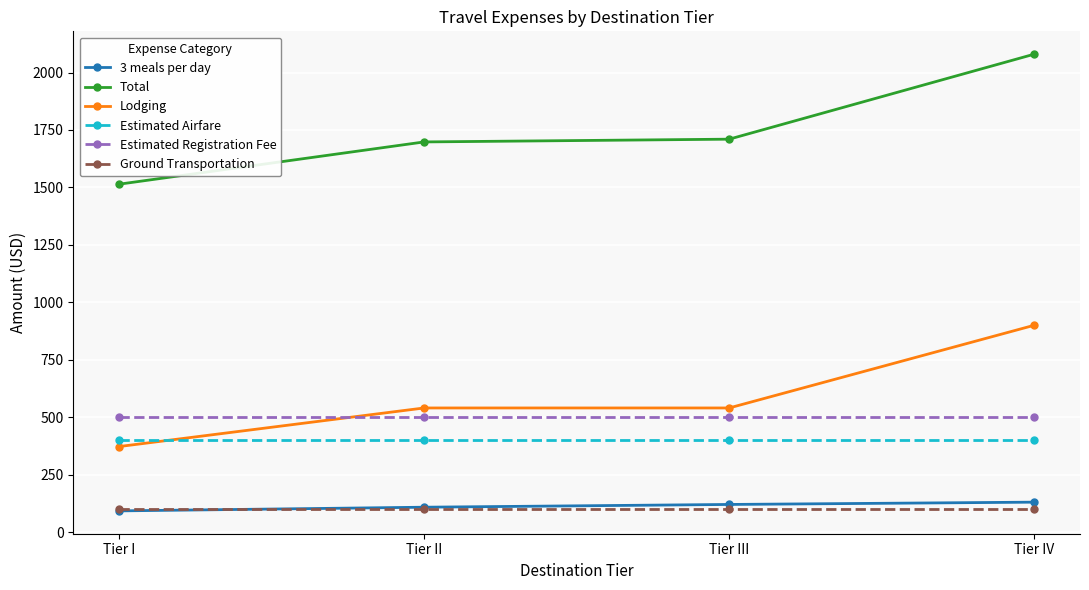

At which label does Total reach its peak?

Tier IV